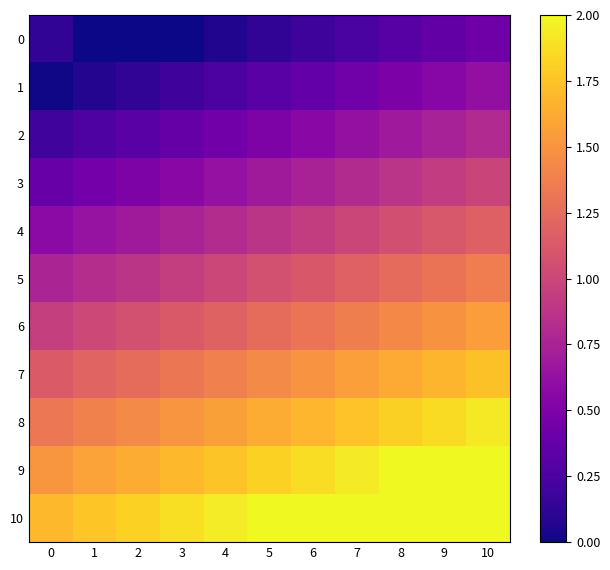

How many categories are shown in the chart?

11